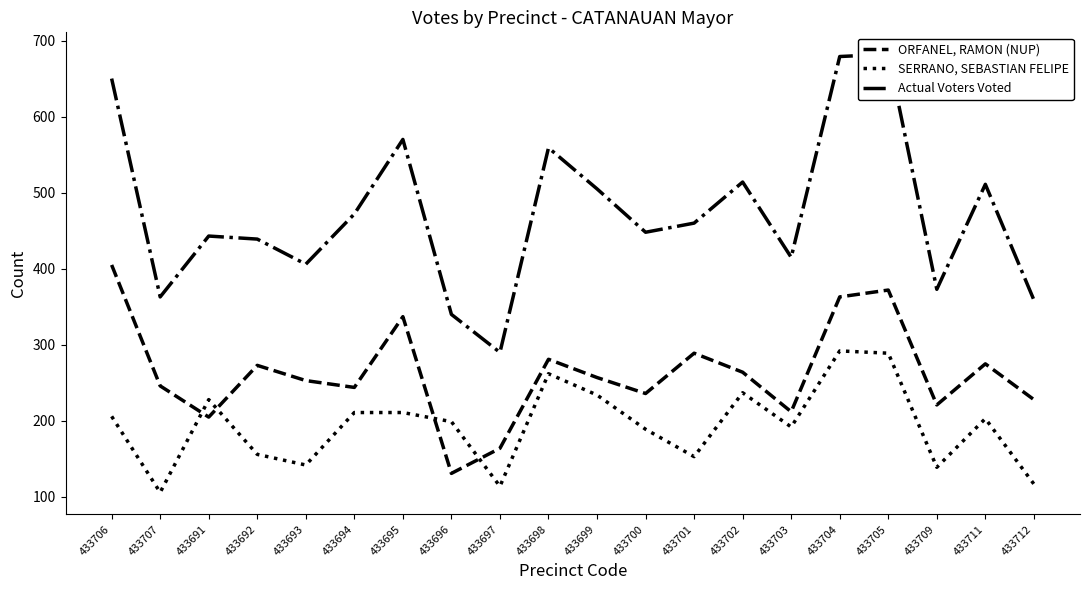

What is the difference between the highest and lowest values at 433695?

359